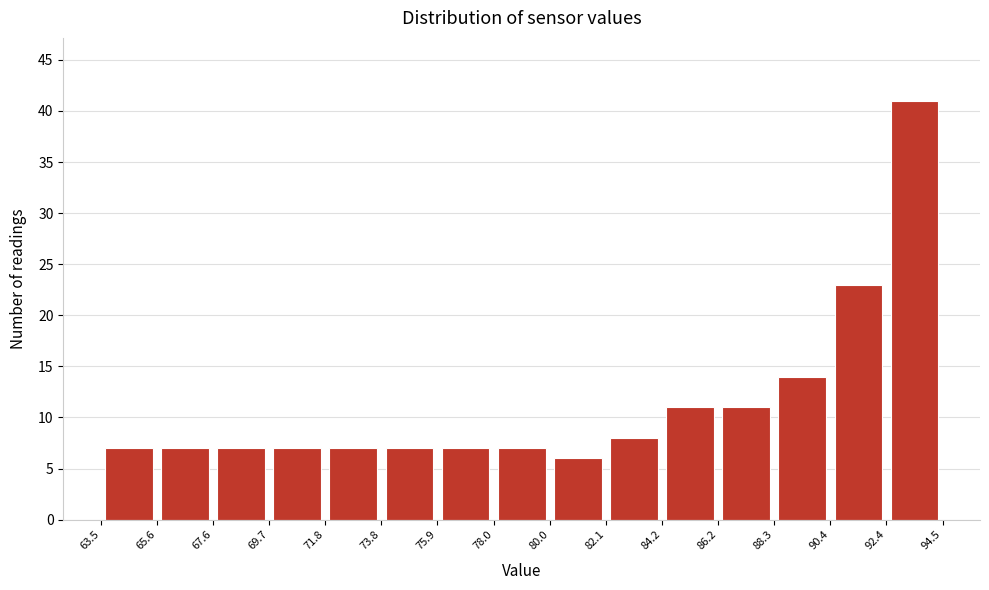

Reading left to right, transcribe this chart: for each bar, give the range it covers on the x-axis and its height. The values are not printed on the chart, so give them approximately, as read against the axis.

63.5 to 65.6: 7
65.6 to 67.6: 7
67.6 to 69.7: 7
69.7 to 71.8: 7
71.8 to 73.8: 7
73.8 to 75.9: 7
75.9 to 78.0: 7
78.0 to 80.0: 7
80.0 to 82.1: 6
82.1 to 84.2: 8
84.2 to 86.2: 11
86.2 to 88.3: 11
88.3 to 90.4: 14
90.4 to 92.4: 23
92.4 to 94.5: 41